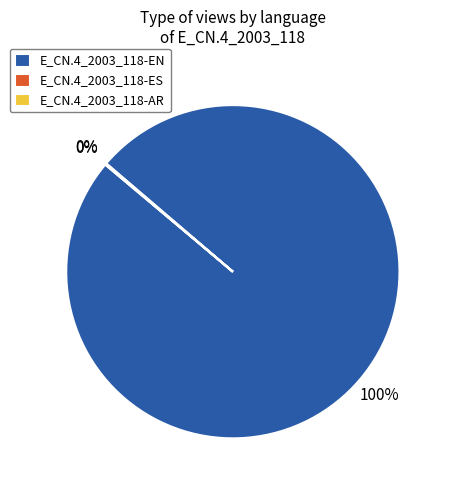

Is it true that E_CN.4_2003_118-EN is 100% of the pie?

True